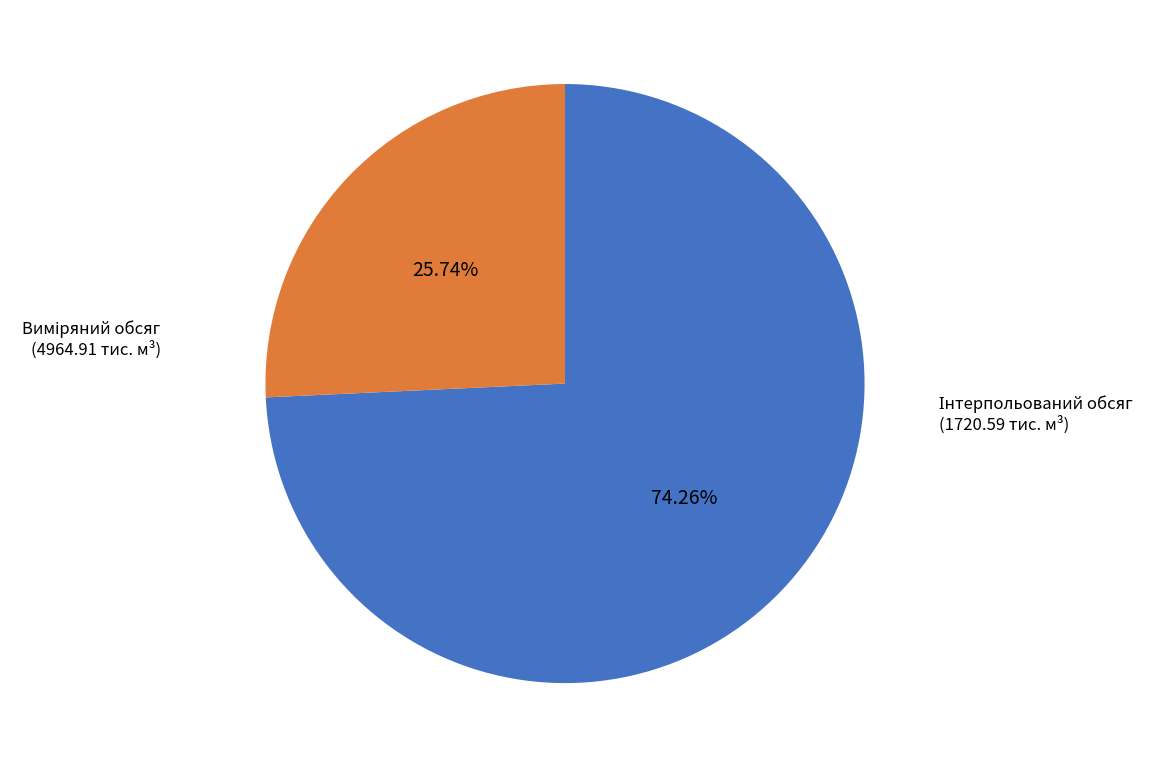

Does any single category account for the majority?

Yes